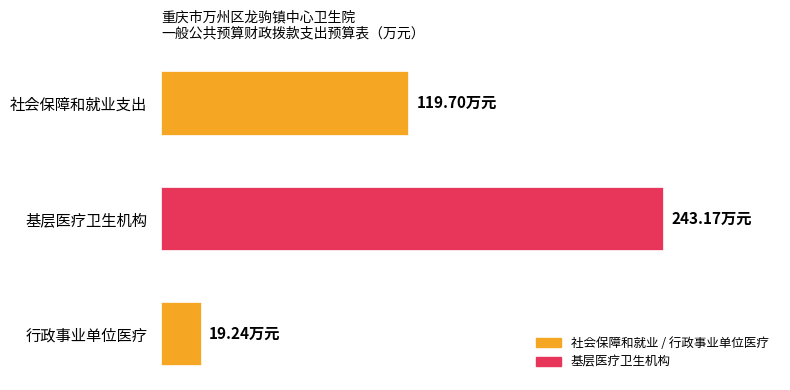

Does the chart contain any negative values?

No